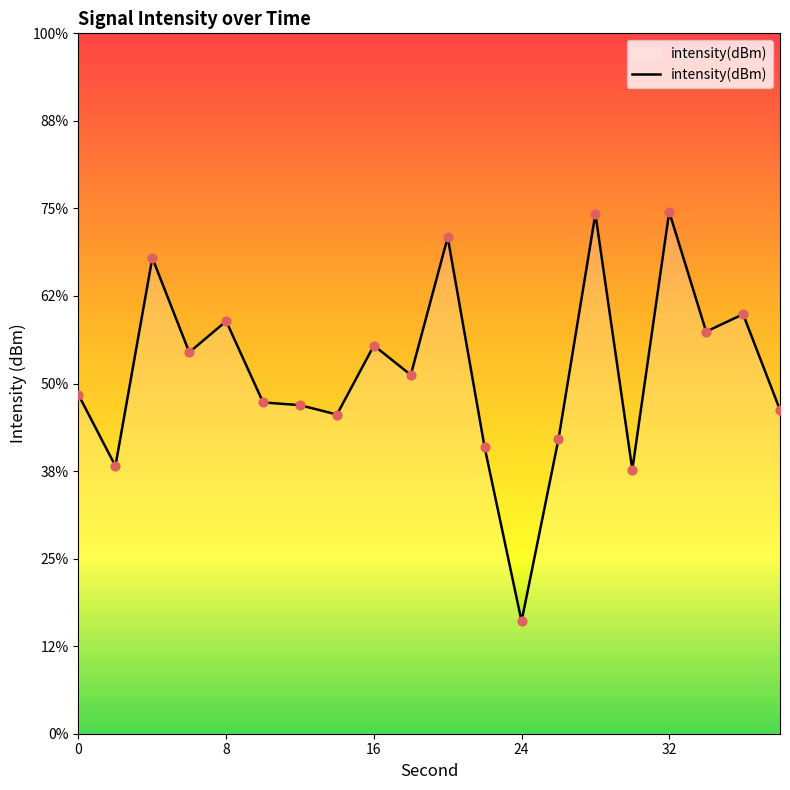

Which has a higher value, 20 or 6?

20